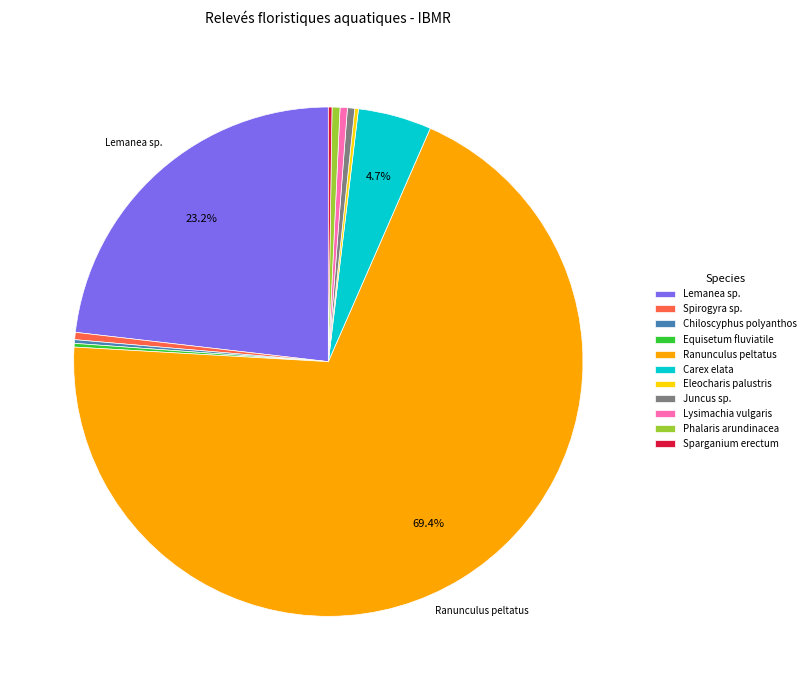

Does any single category account for the majority?

Yes